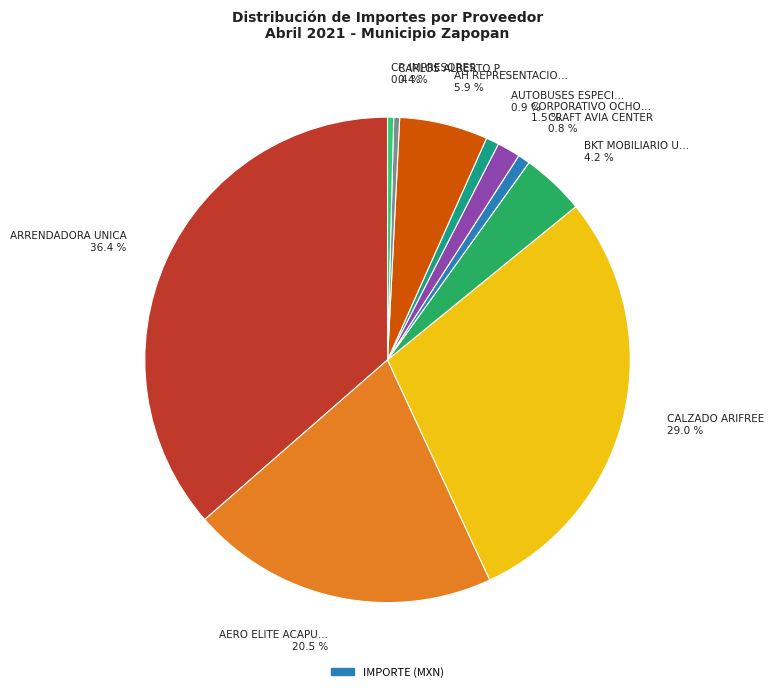

How many segments does this pie chart have?

10